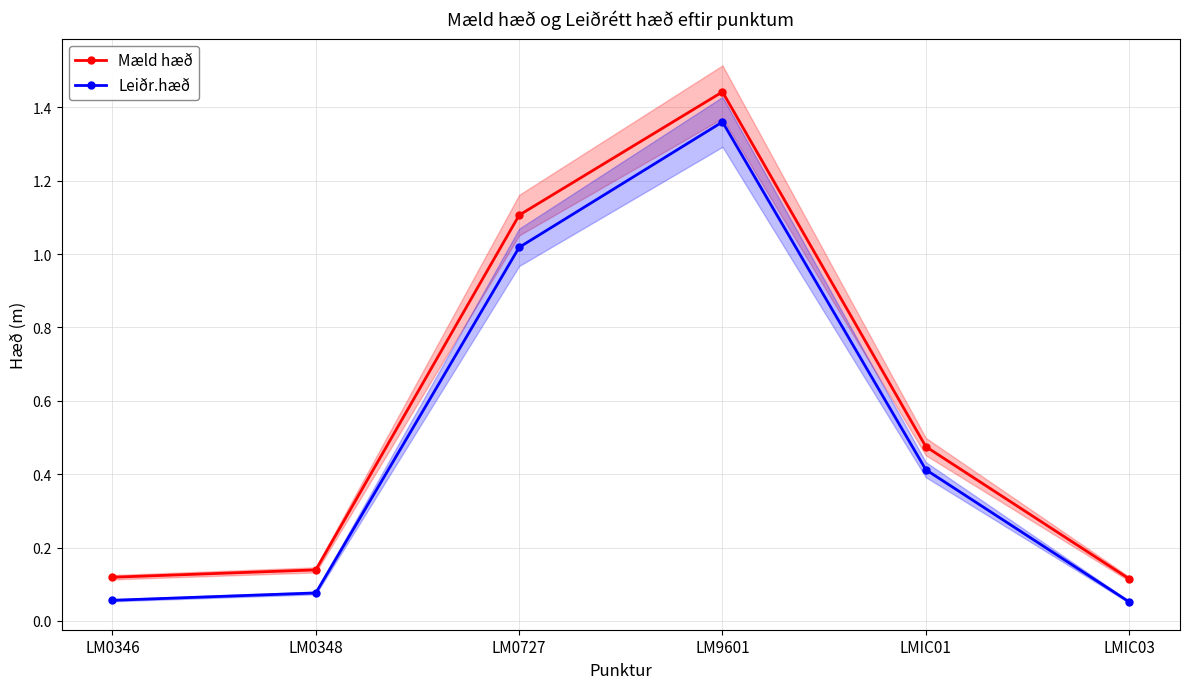

The value of Leiðr.hæð at LM0346 is 0.0. True or false?

False